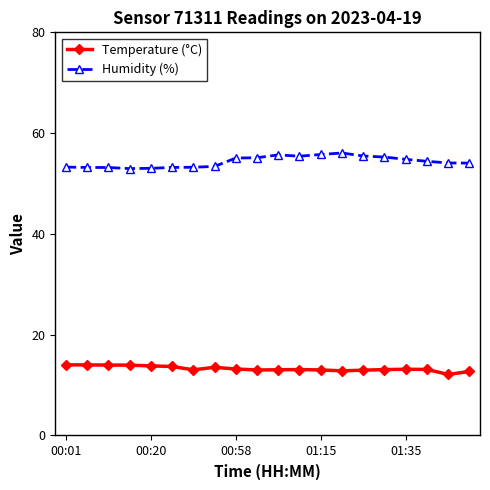

Count the number of data series in this chart.

2